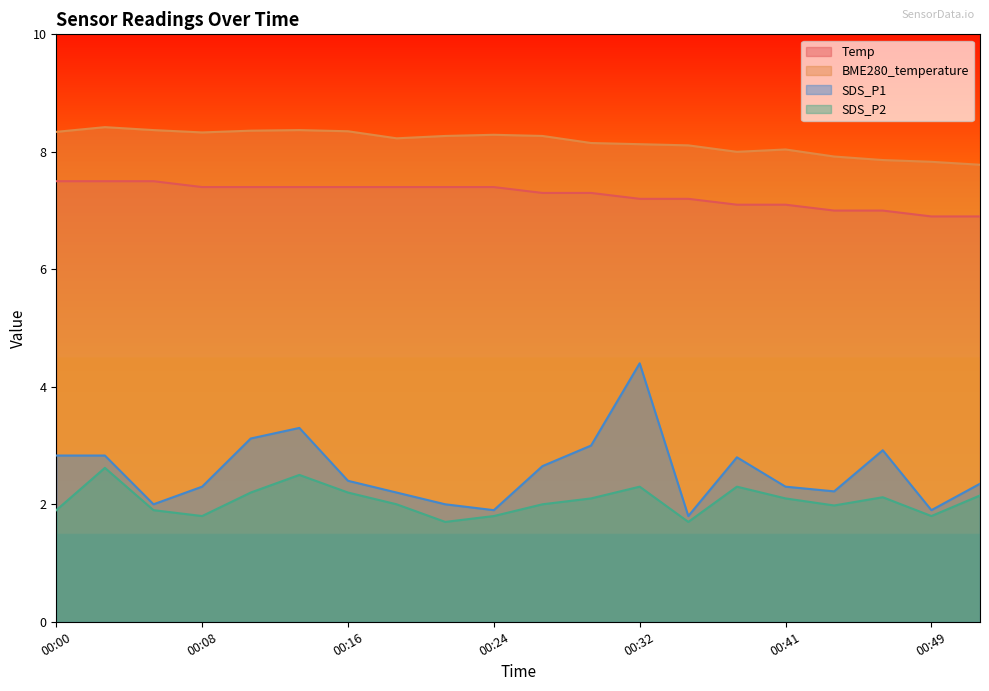

Rank the series at 00:21 from lowest to highest value.

SDS_P2, SDS_P1, Temp, BME280_temperature